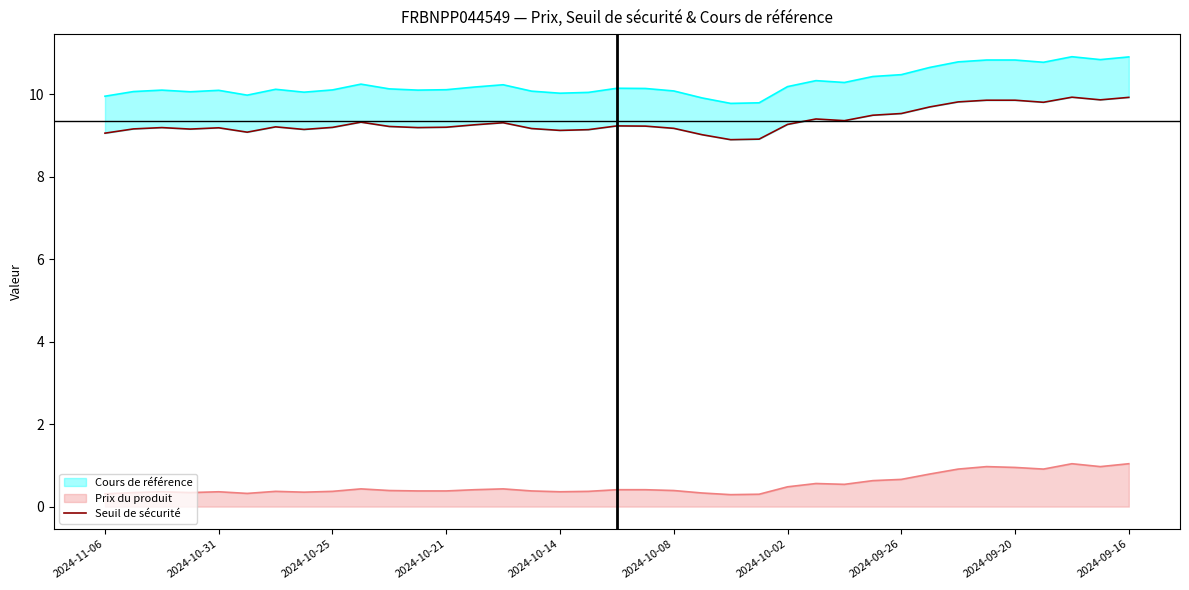

What is the highest value of the Prix du produit series?

1.0